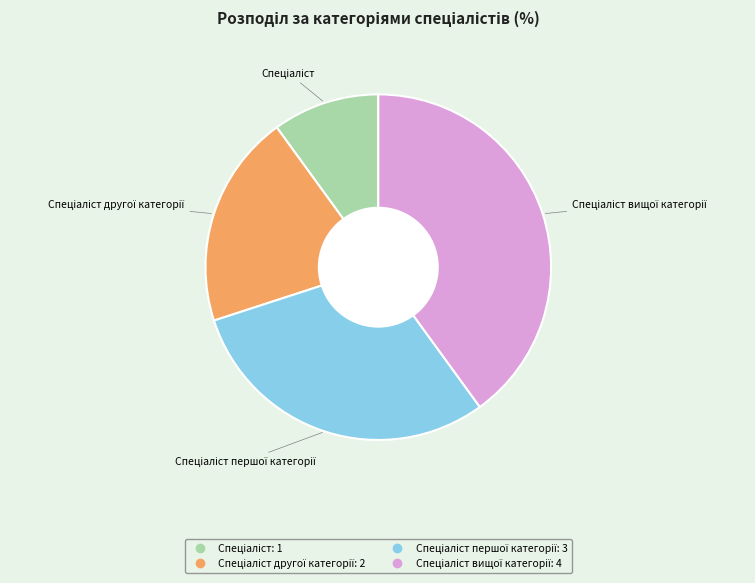

Is there a majority slice in this chart?

No